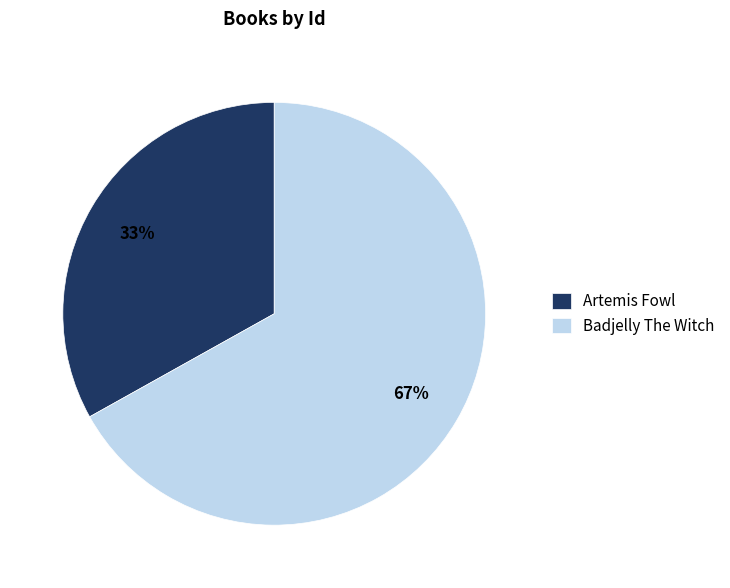

To the nearest percent, what is the difference between the Badjelly The Witch and Artemis Fowl slice percentages?

34%